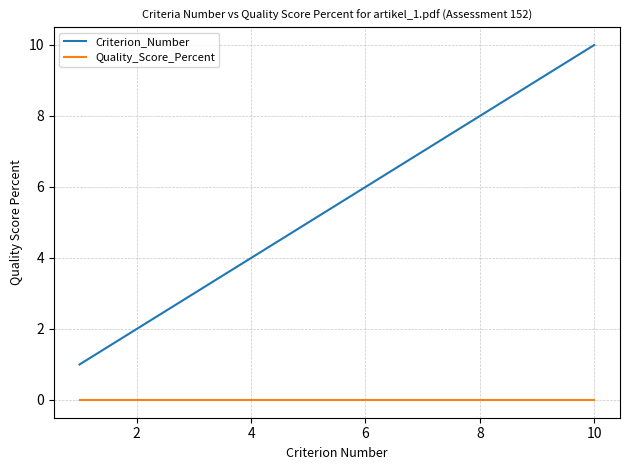

What are all the series names shown in the legend?

Criterion_Number, Quality_Score_Percent